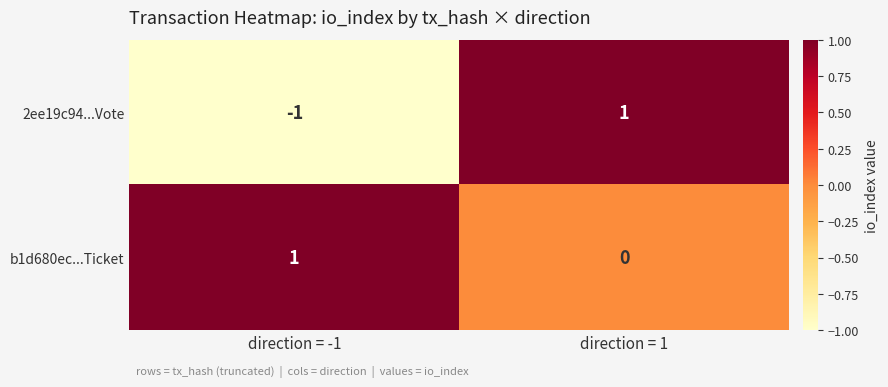

At which category is the sum across all series the highest?

direction = 1